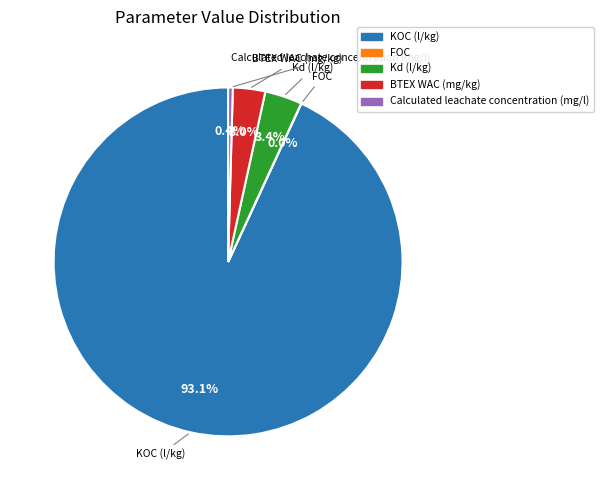

Does BTEX WAC (mg/kg) account for over 50% of the chart?

No